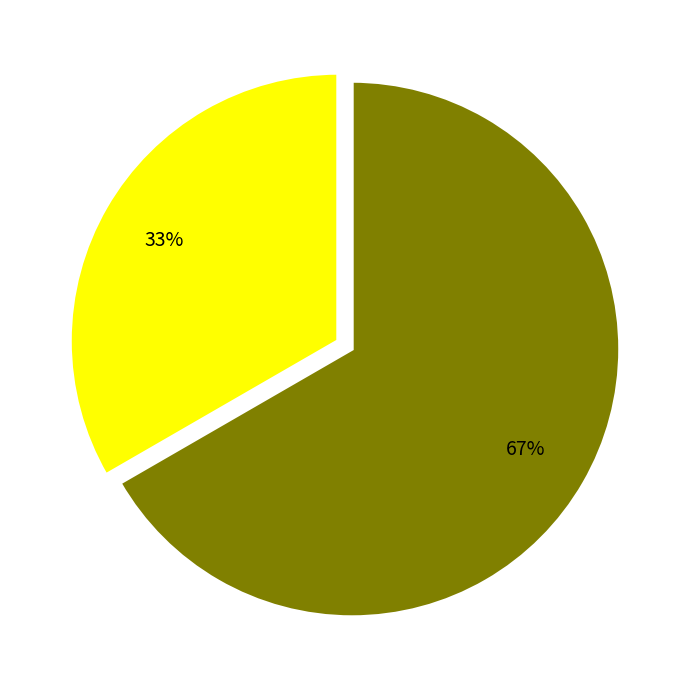

How many slices are in this pie chart?

2